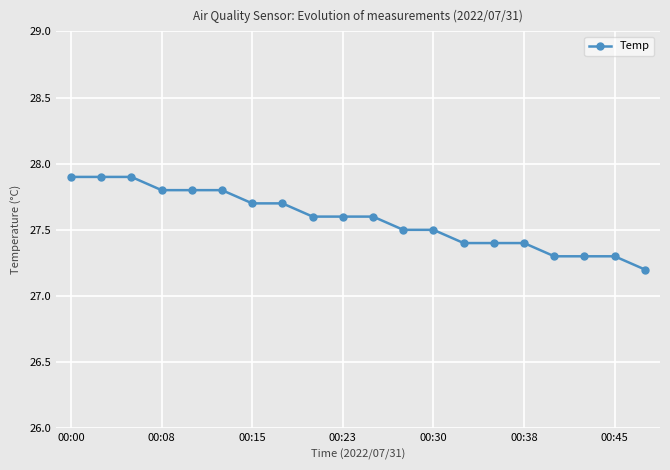

Reading left to right, what are all the values shown in this chart?

27.9	27.9	27.9	27.8	27.8	27.8	27.7	27.7	27.6	27.6	27.6	27.5	27.5	27.4	27.4	27.4	27.3	27.3	27.3	27.2